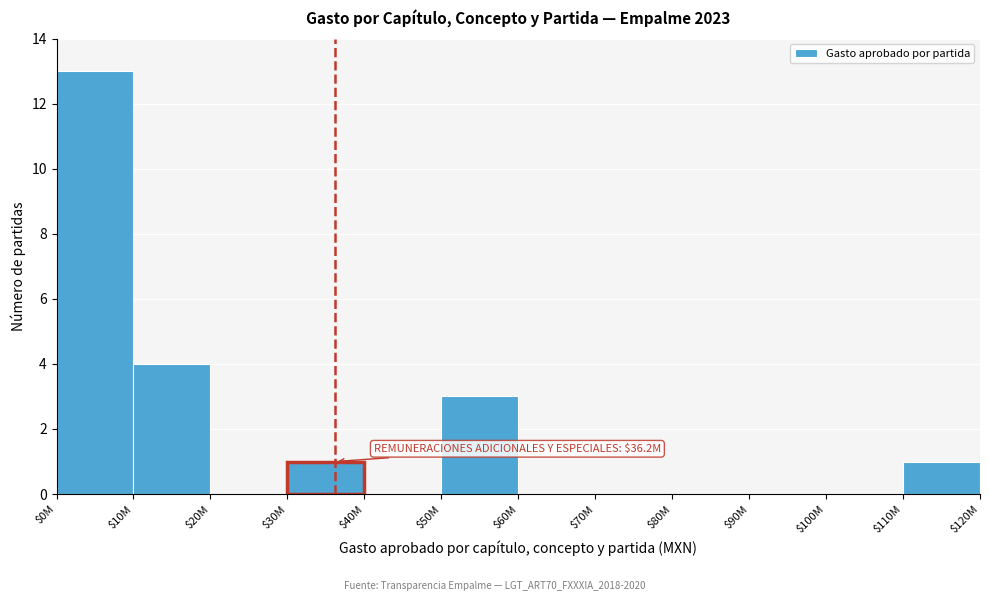

What is the sum of all values?

22